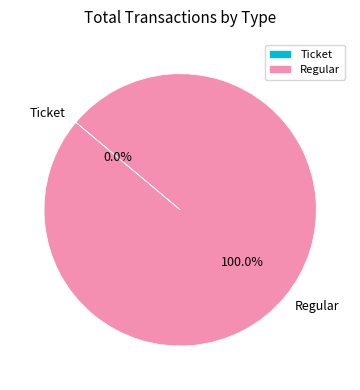

What is the change in value from Ticket to Regular?

+14